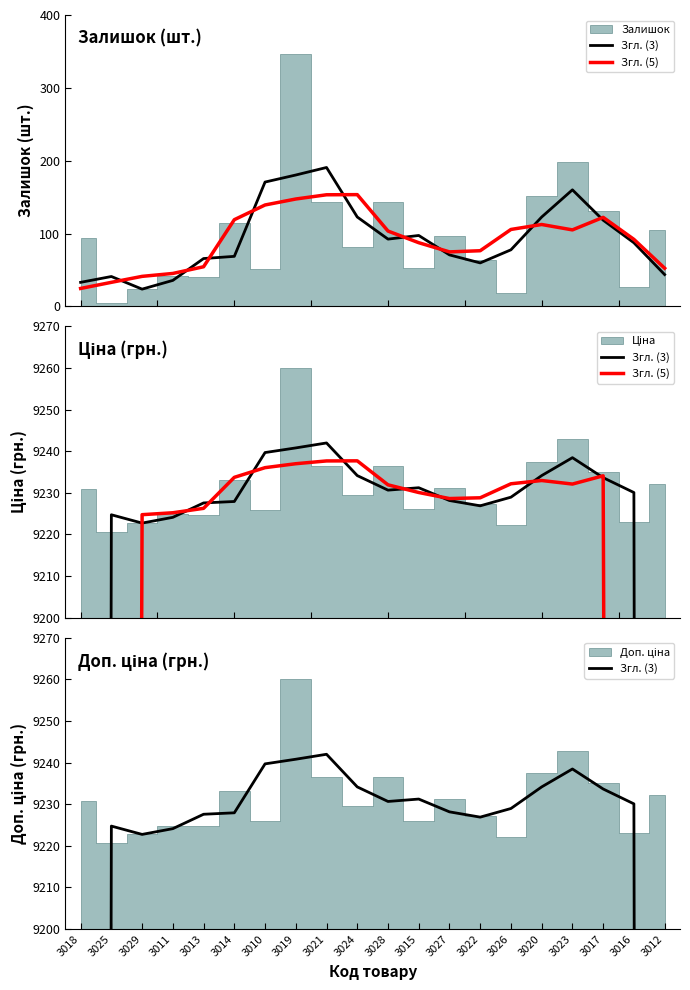

What is the value of the Згл. (3) point at the 6th from the left?

9227.9